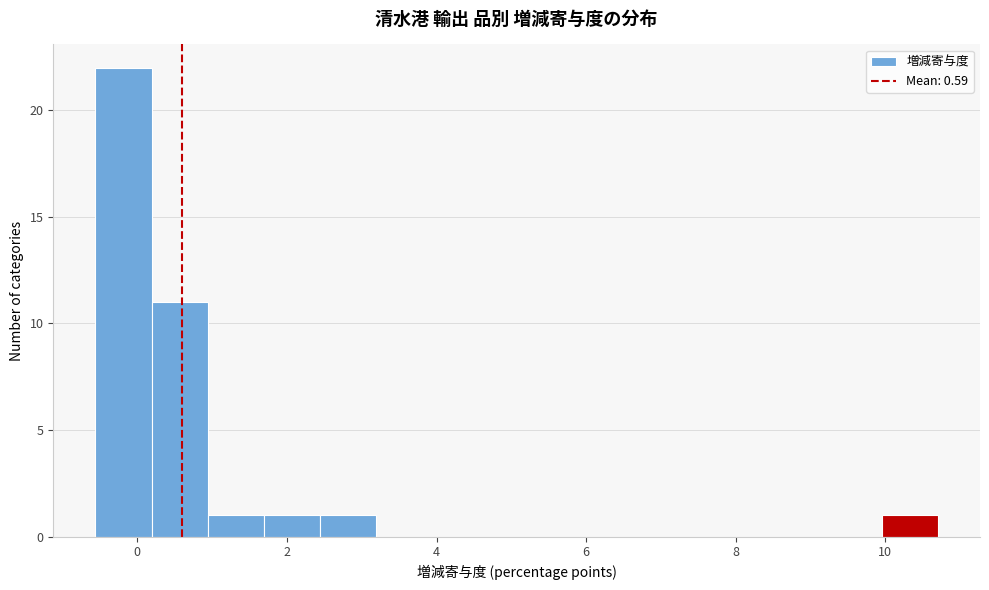

Read against the x-axis, roughly where is the centre of the tallest bar?

-0.2